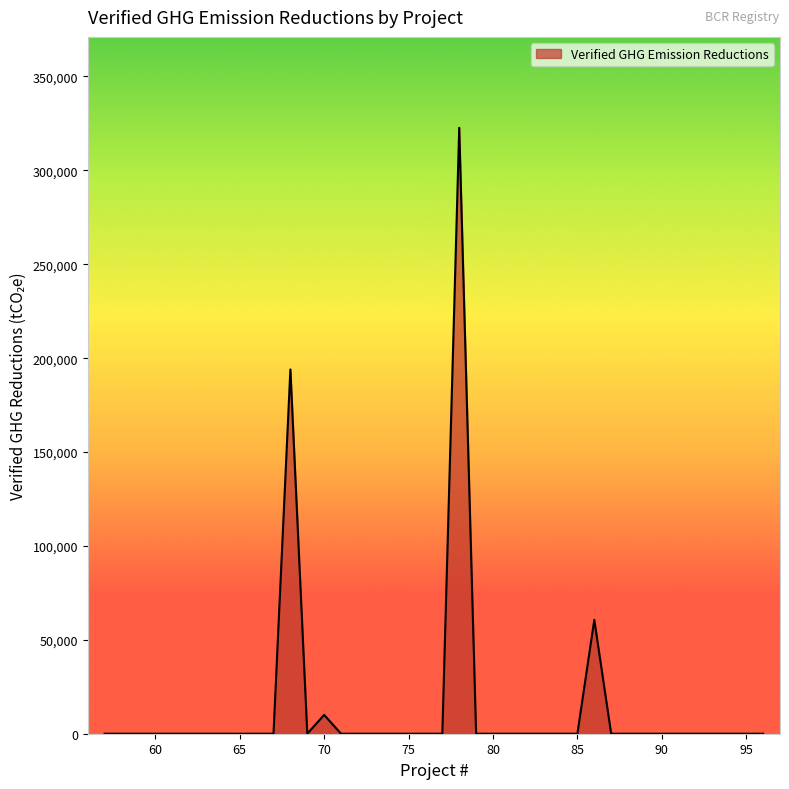

What is the greatest value displayed?

322687